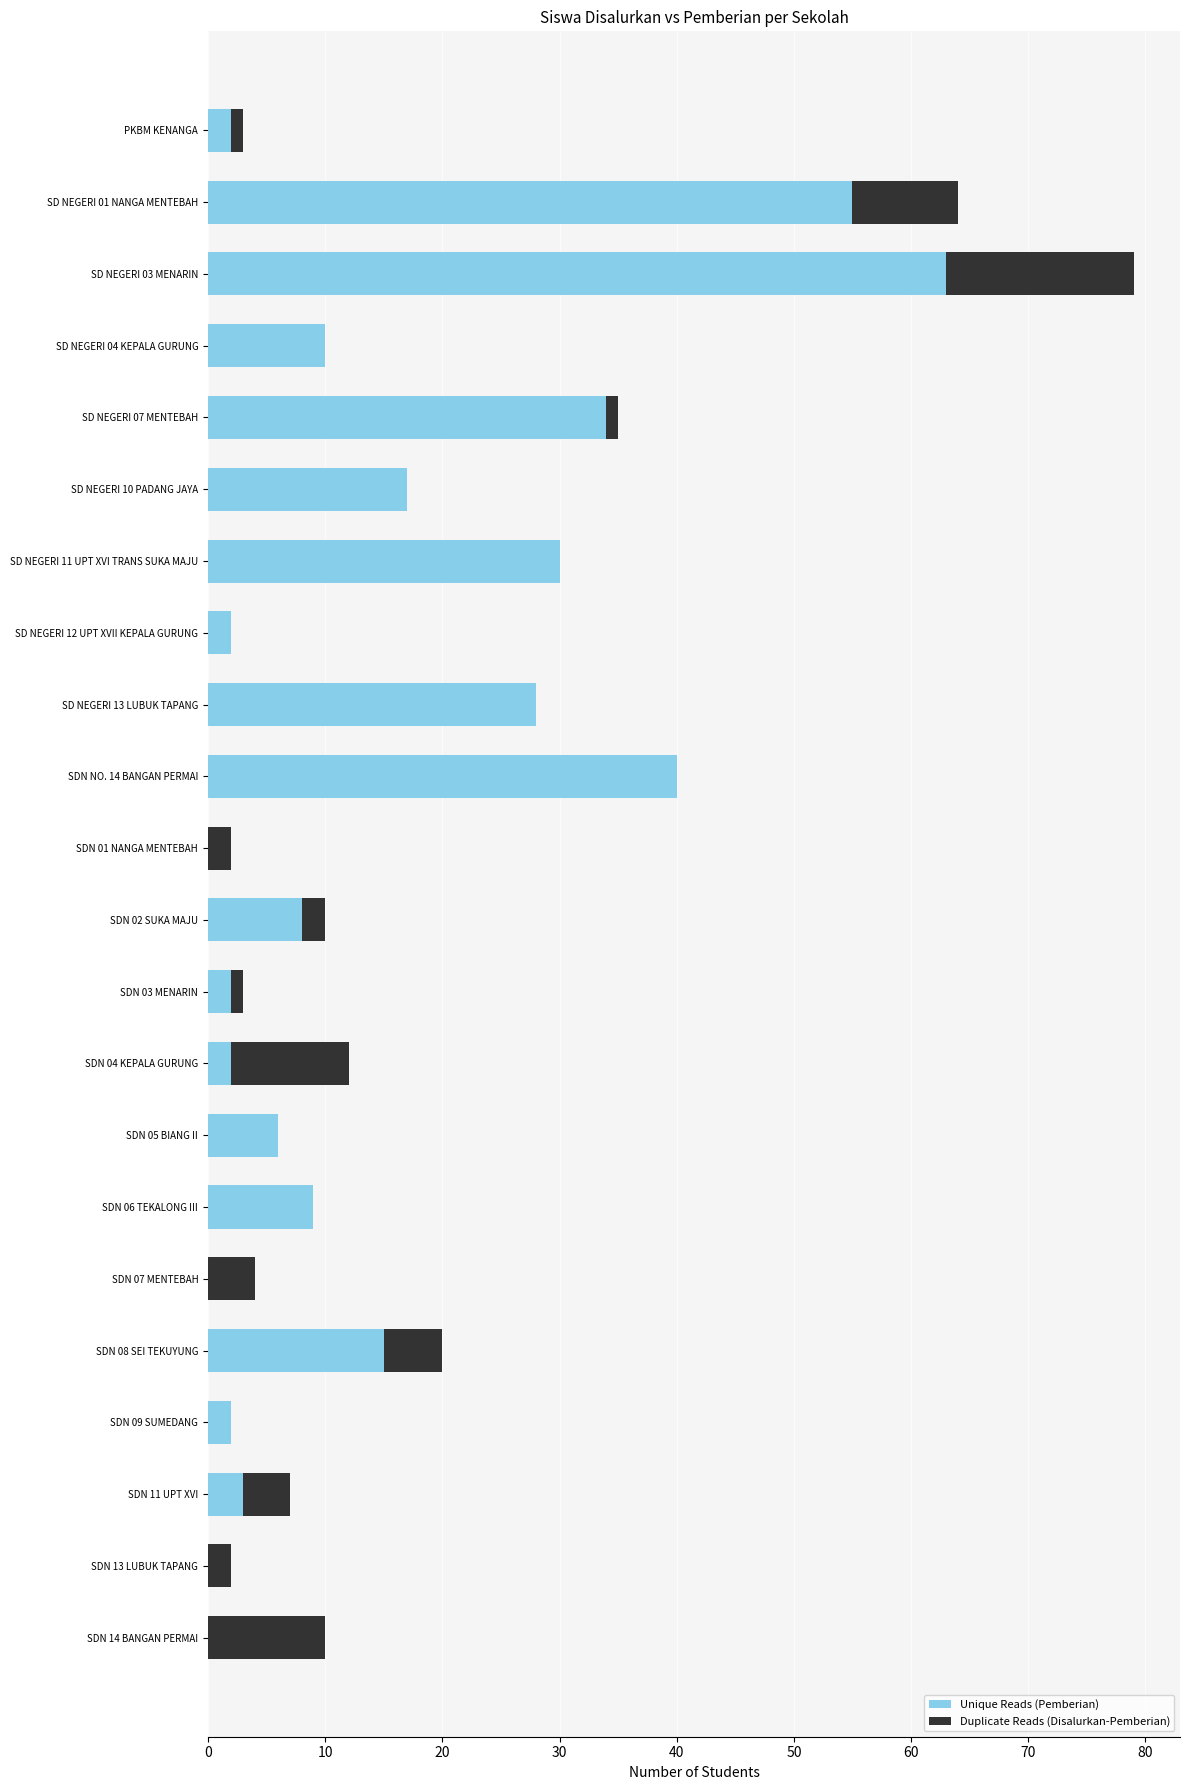

At which category is the sum across all series the highest?

SD NEGERI 03 MENARIN